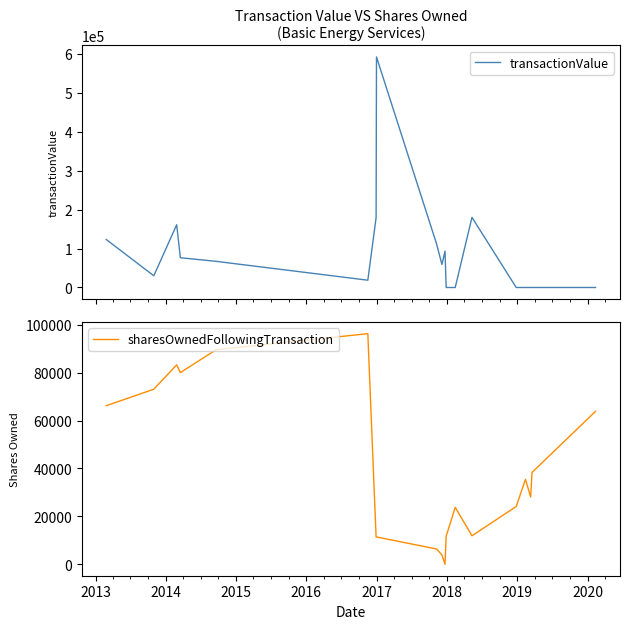

What is the maximum value for sharesOwnedFollowingTransaction?

96292